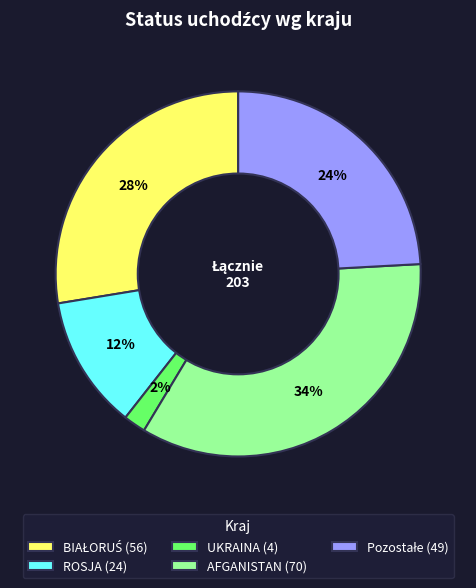

Combined, do AFGANISTAN (70) and UKRAINA (4) account for over 50%?

No